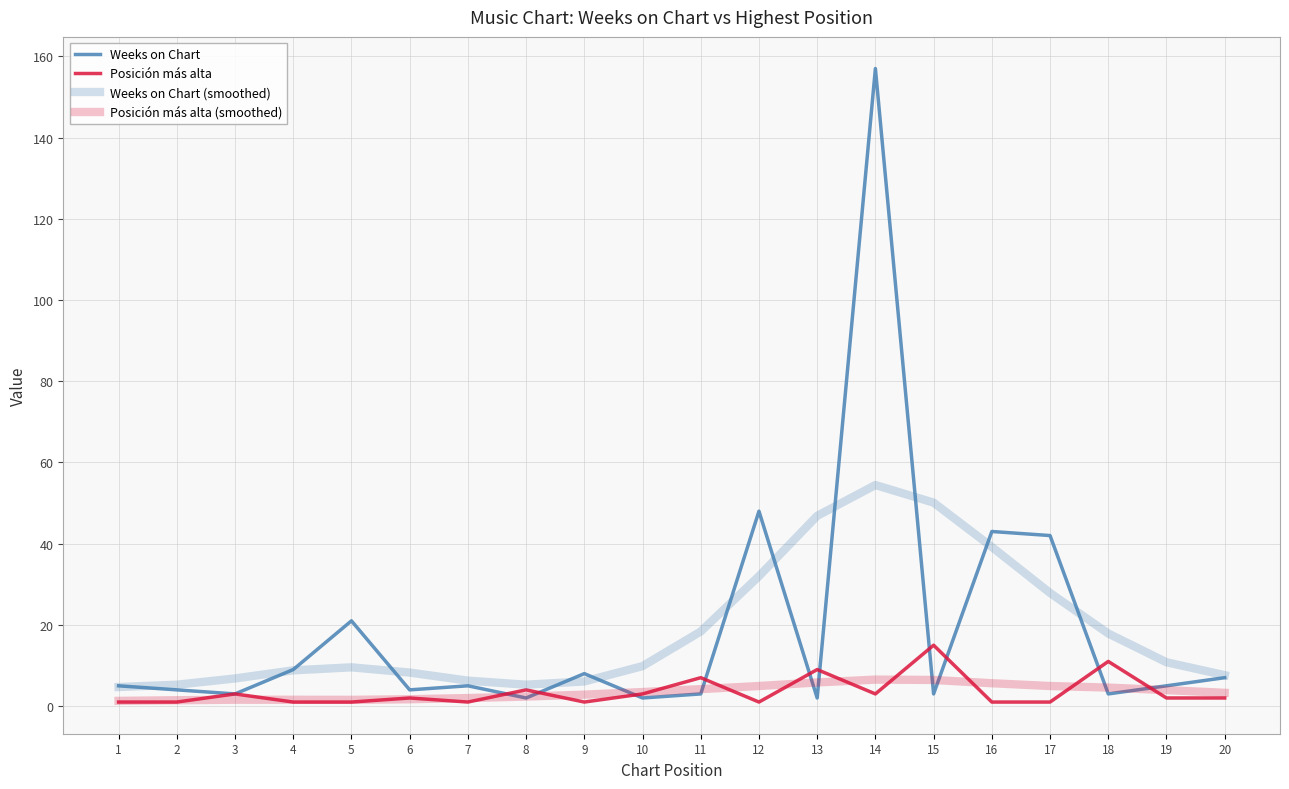

At which category is the sum across all series the highest?

14